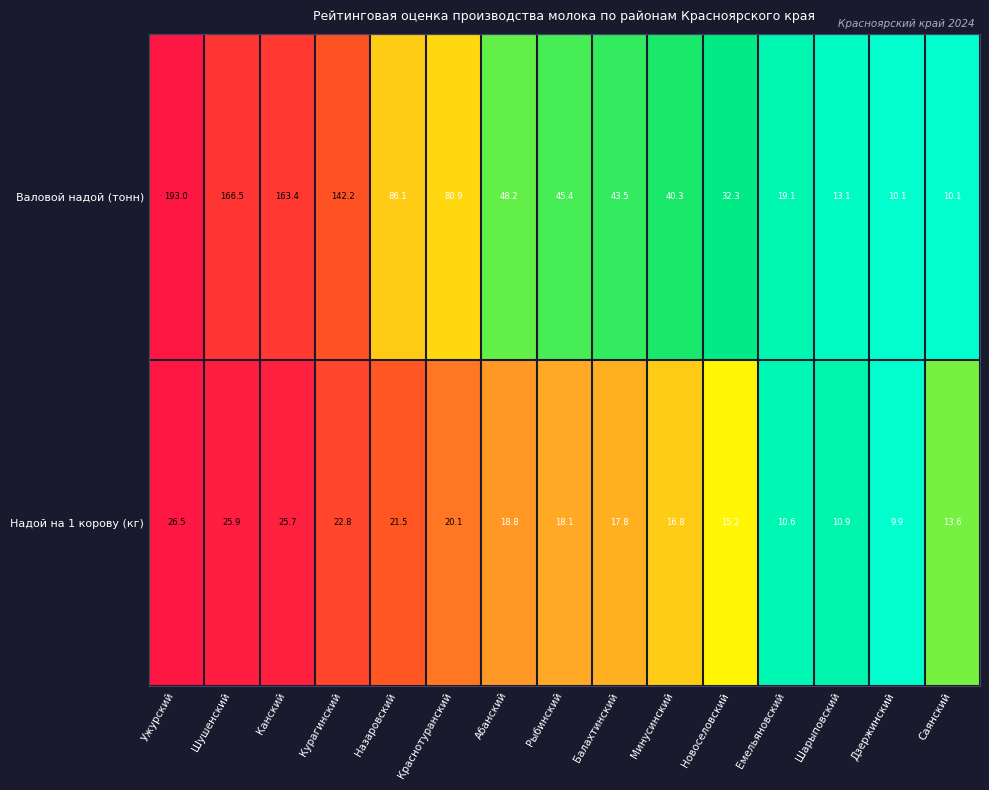

What is the sum of all Надой на 1 корову (кг) values?

274.2